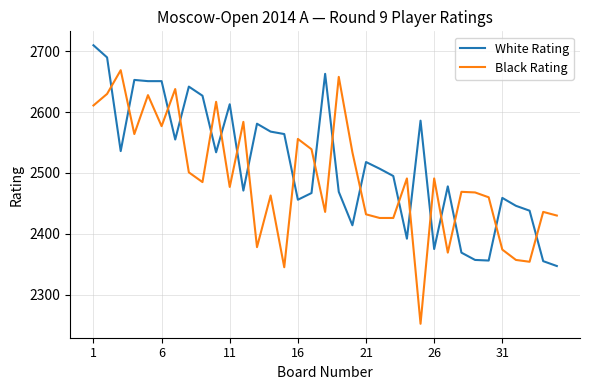

Which series has the largest range (max minus min)?

Black Rating